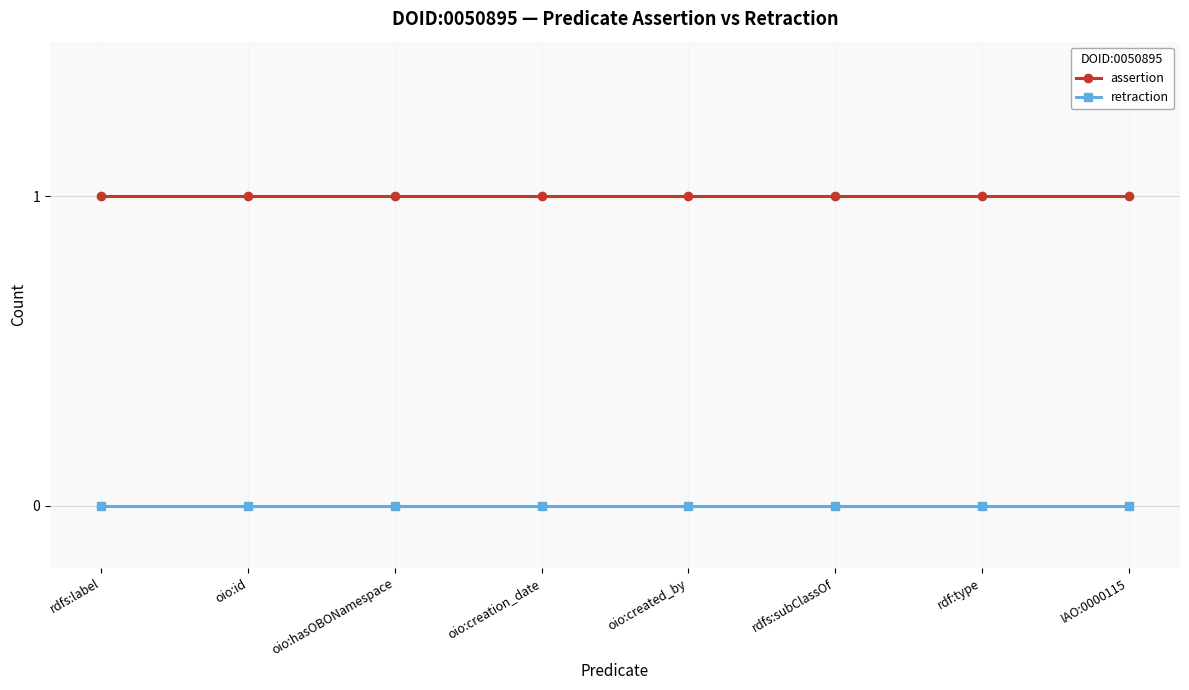

True or false: retraction and assertion intersect in this chart.

False